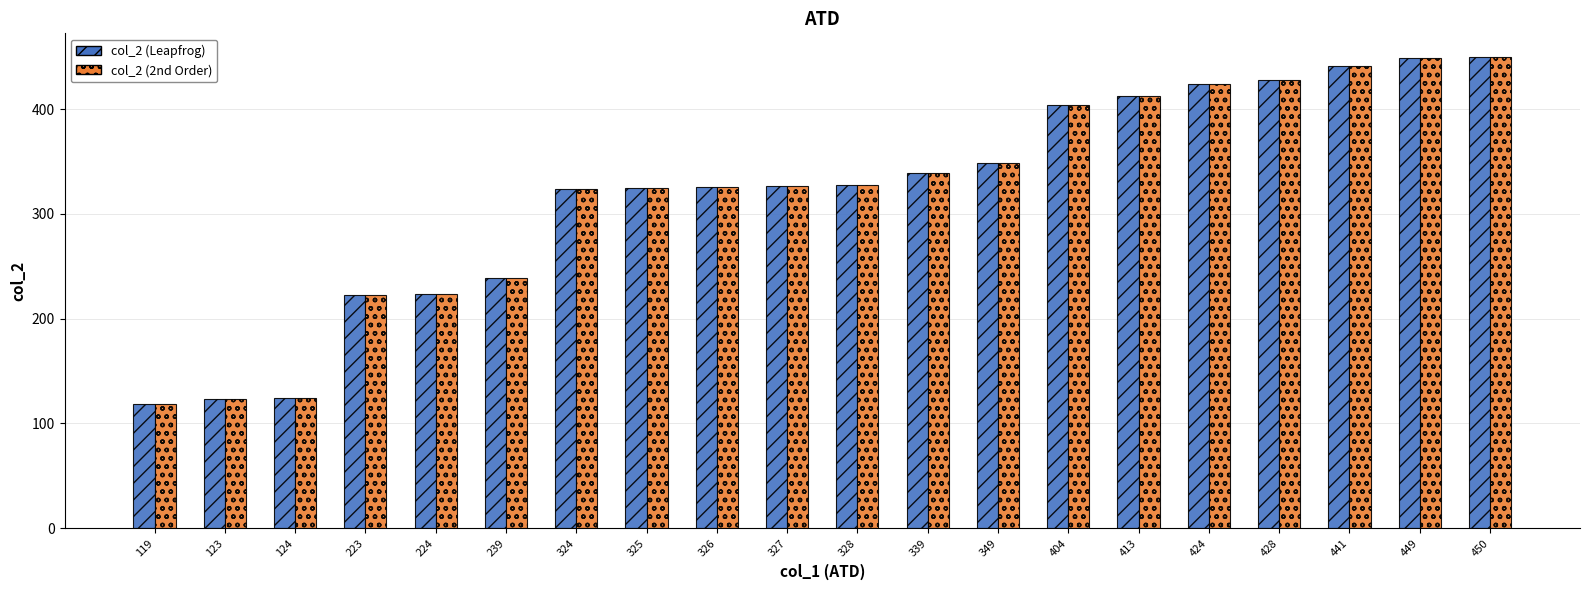

True or false: col_2 (Leapfrog) has a value of 121 at 239.

False